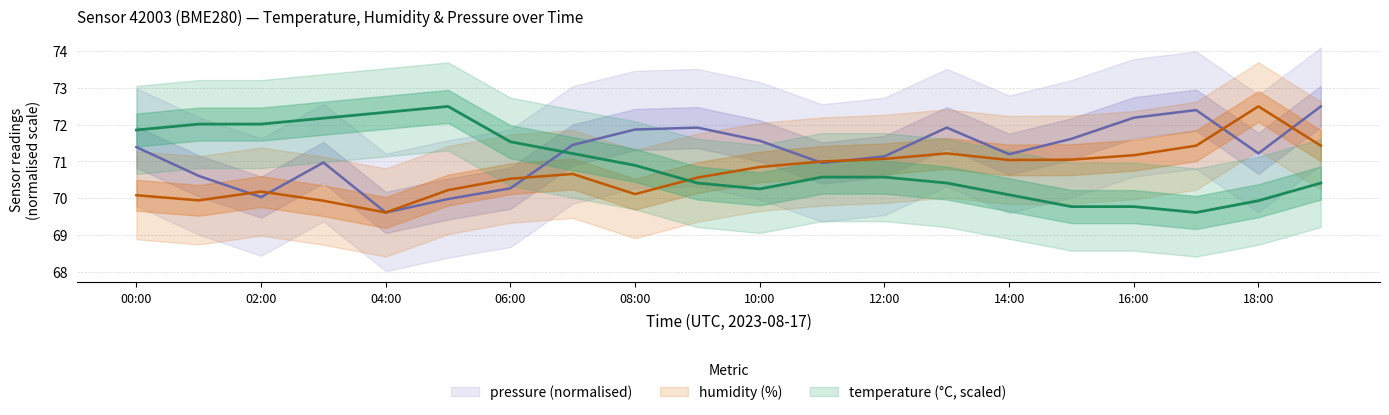

True or false: temperature and humidity cross at least once.

True